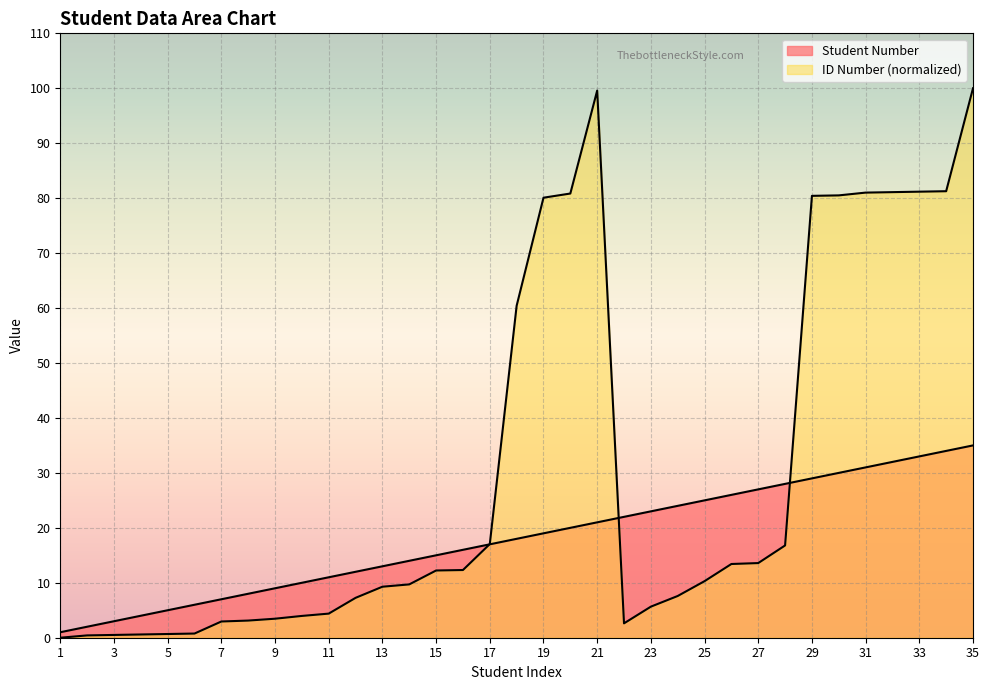

Between which two adjacent categories do ID Number and Student Number first intersect?

16 and 17